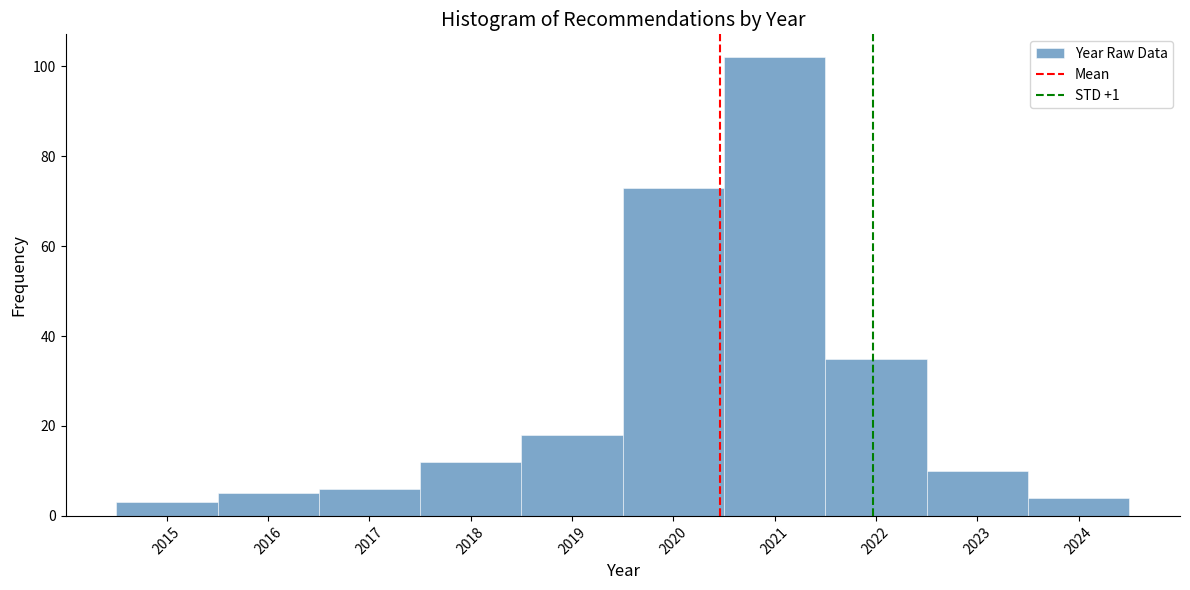

Which range on the x-axis has the tallest bar?

2020.5 to 2021.5